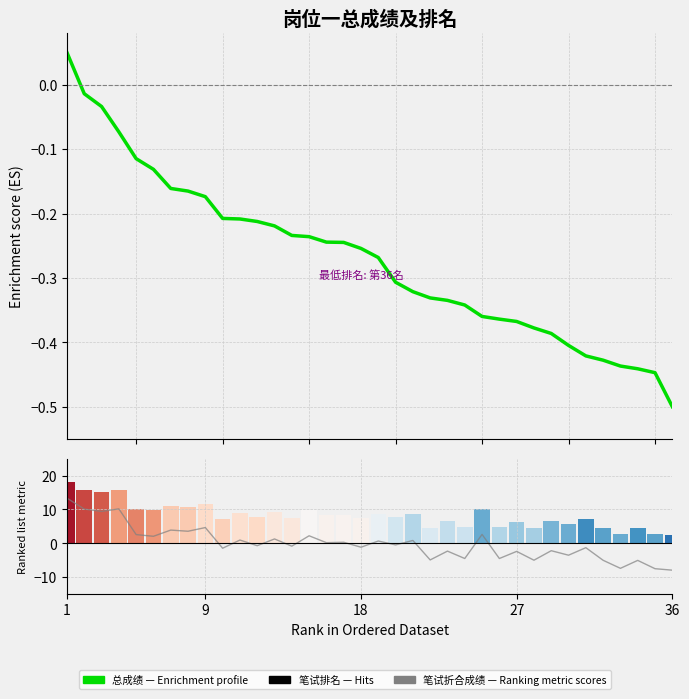

At which label does 笔试折合成绩 reach its peak?

1